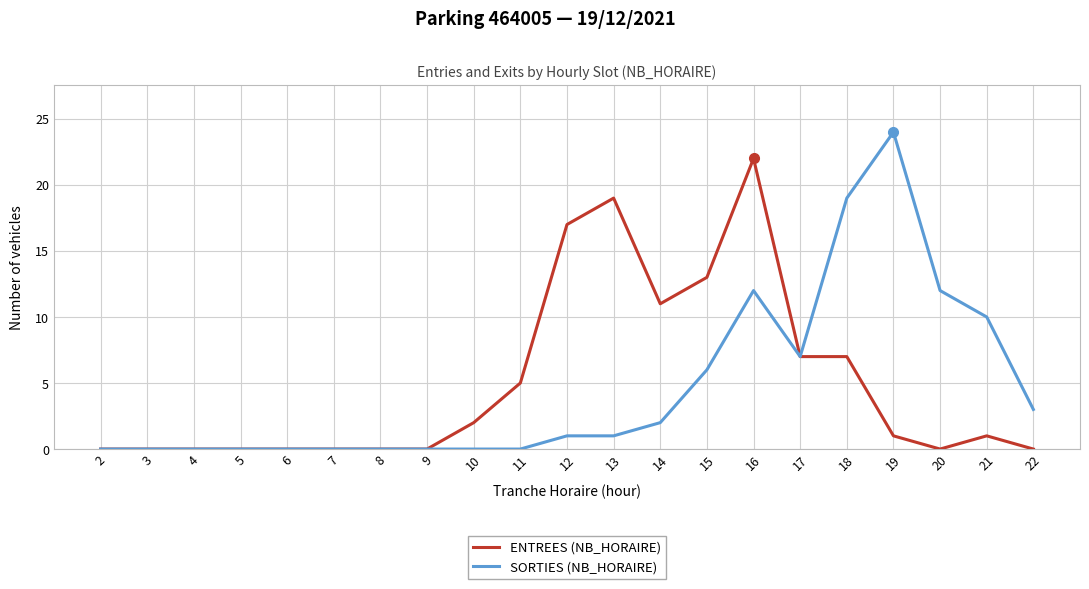

Is the value of SORTIES (NB_HORAIRE) at 16 greater than the value of ENTREES (NB_HORAIRE) at 8?

Yes